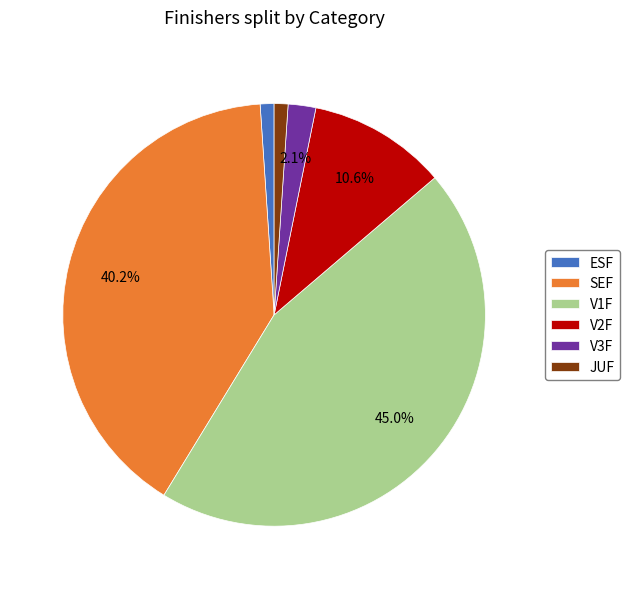

What is the ratio of the value at ESF to the value at V3F?

0.5